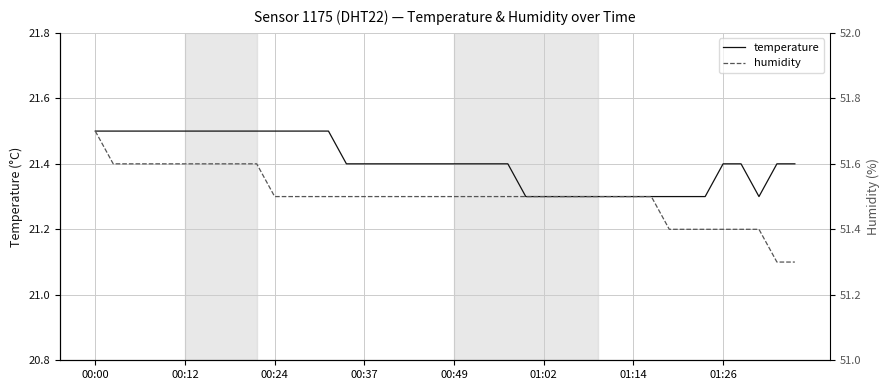

What is the sum of all temperature values?

856.2